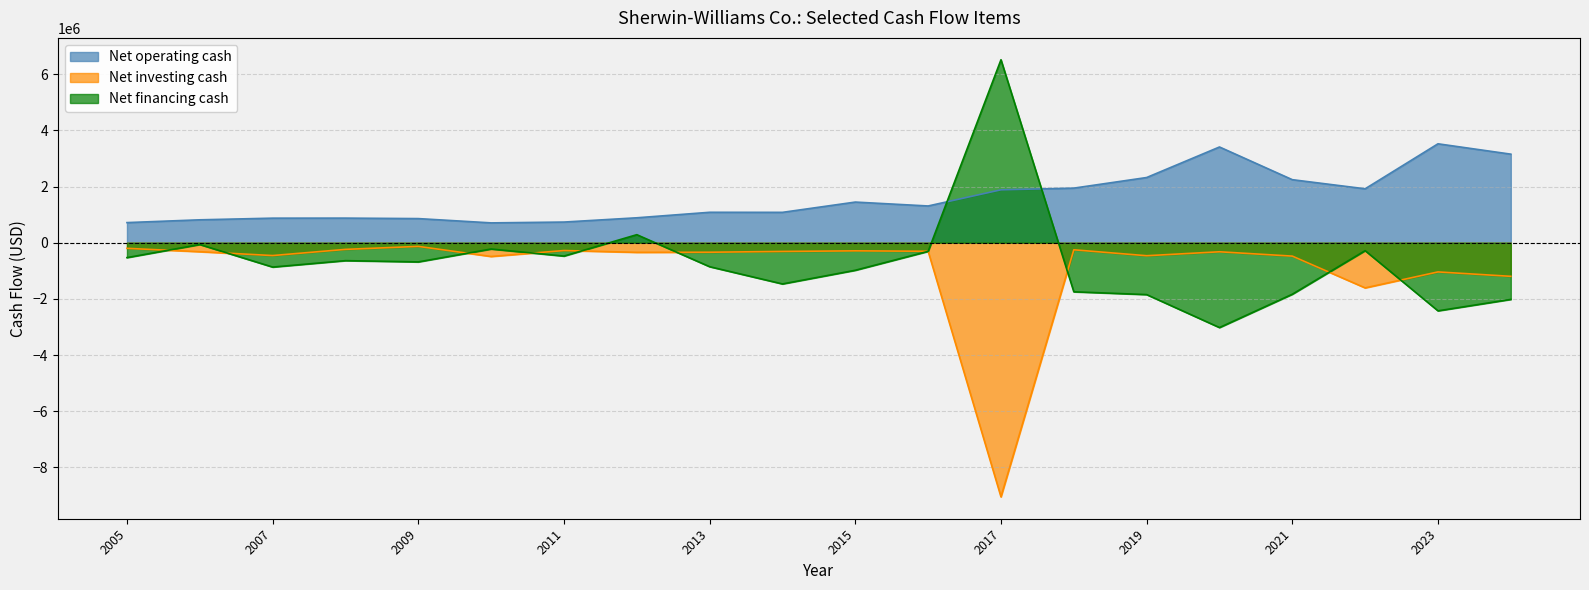

Does the chart have visible grid lines?

Yes